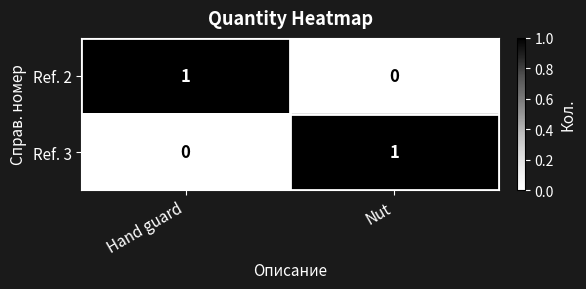

At how many categories does at least one series exceed 0?

2